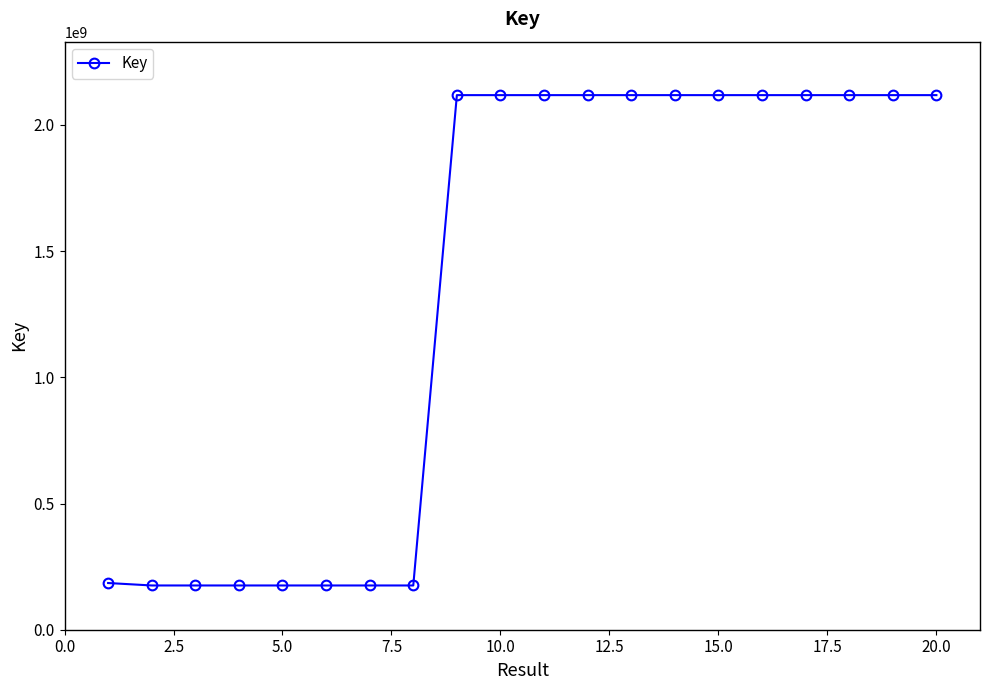

What is the sum of all values?

26826461056